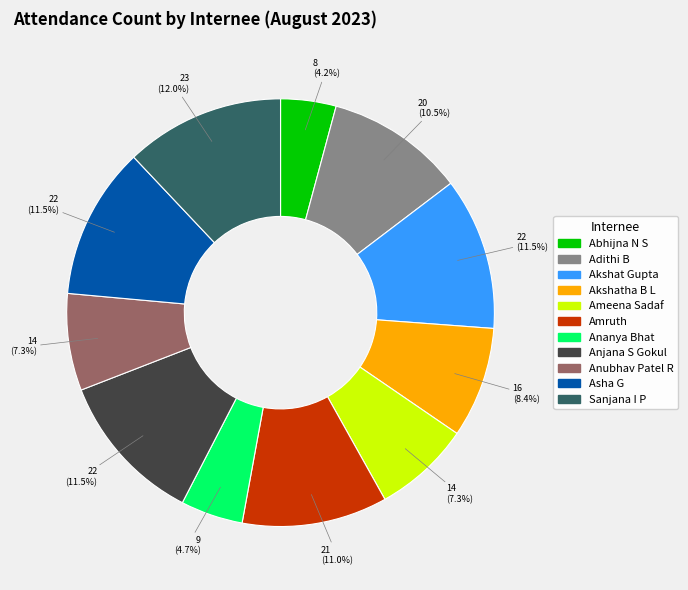

What portion of the pie excludes Akshat Gupta?

88.5%